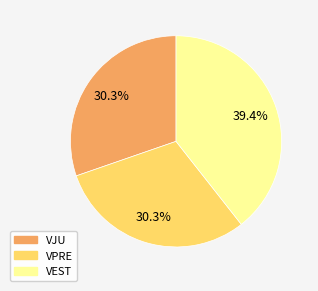

Does any single category account for the majority?

No